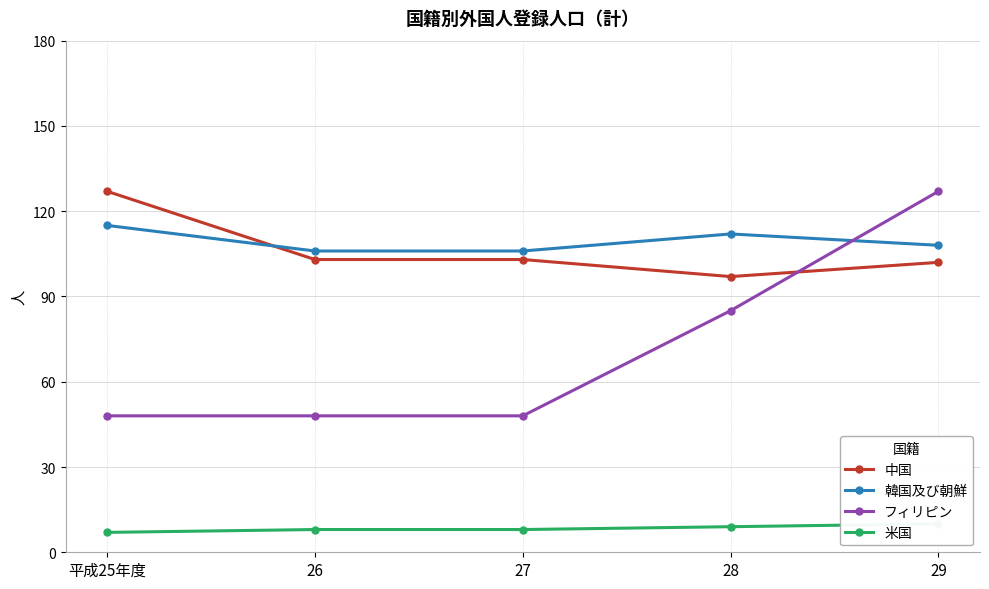

What is the label of the 3rd point from the right?

27